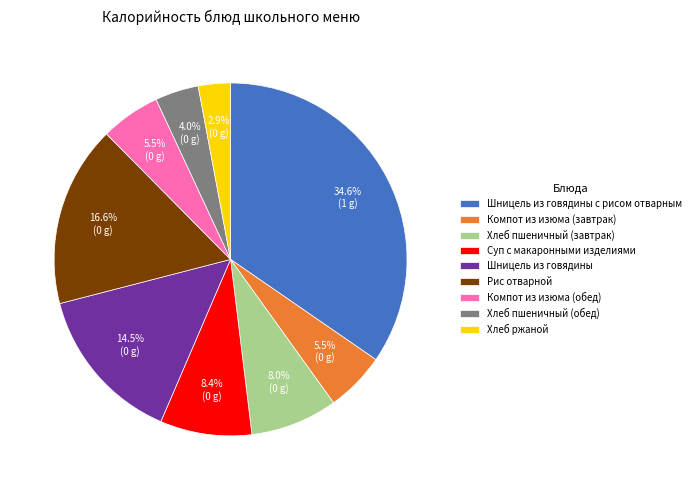

What percentage do Компот из изюма (завтрак) and Хлеб пшеничный (завтрак) together represent?

13.5%